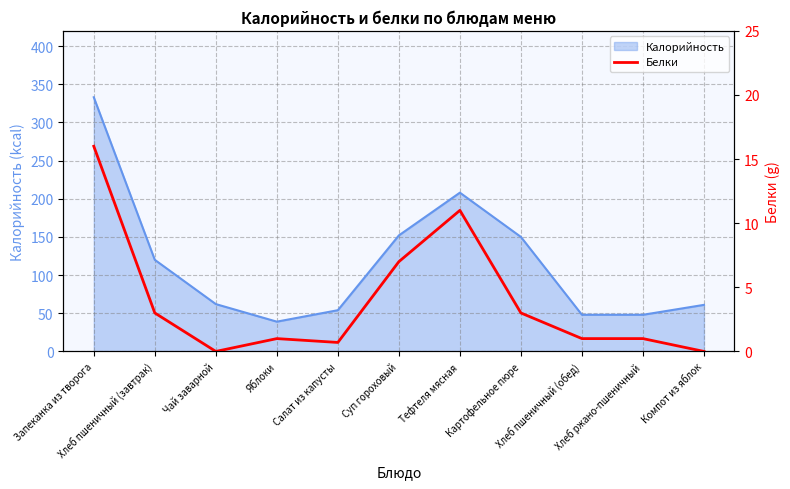

What is the average value?

4.0